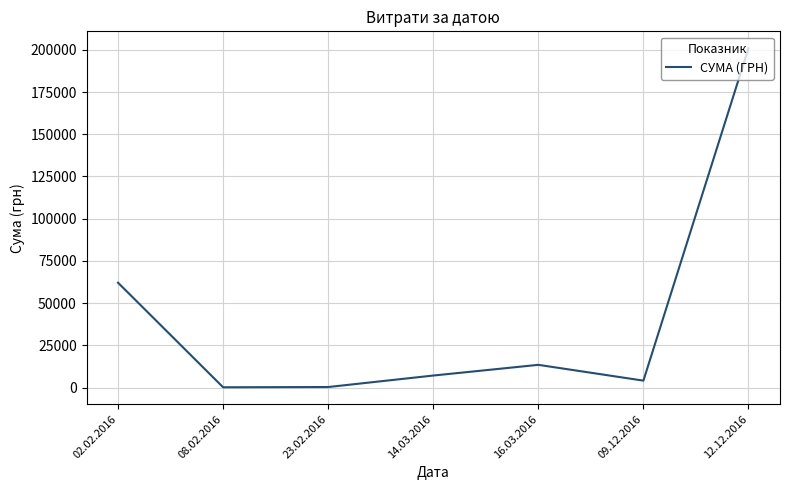

Where is the first local maximum?

16.03.2016